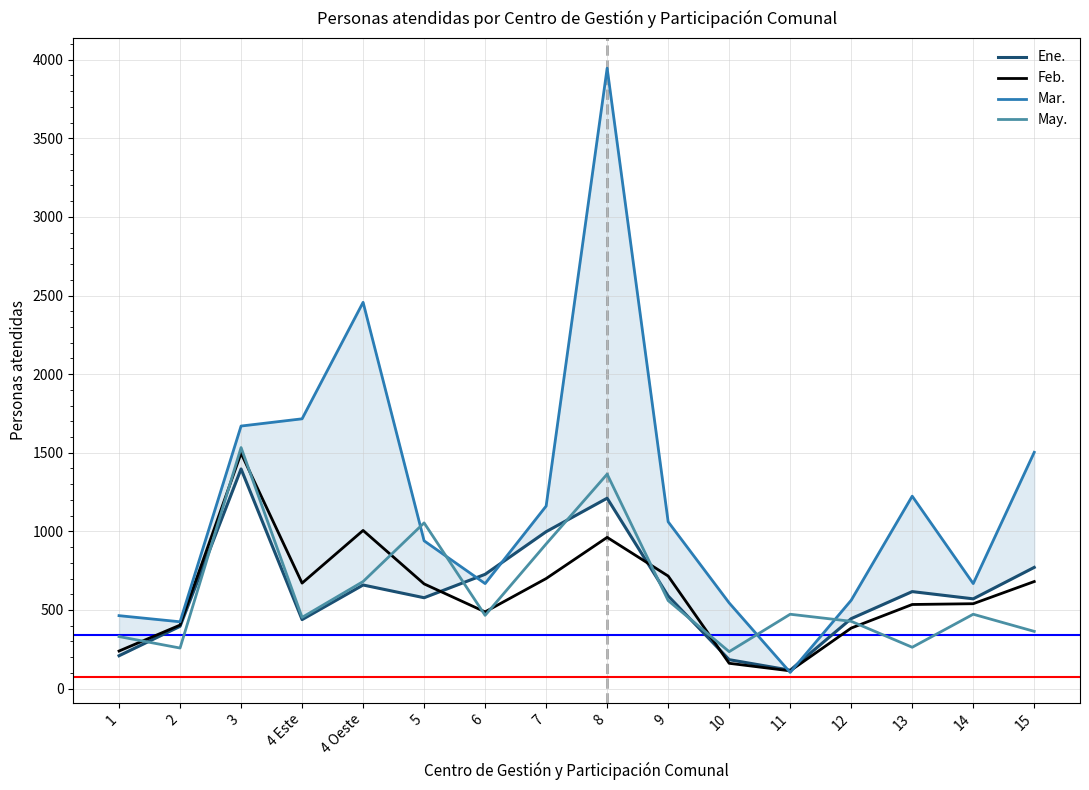

Reading left to right, list all the values displayed in this chart.

Ene.: 209	396	1397	439	659	578	727	998	1211	589	184	117	445	617	571	771
Feb.: 239	404	1497	671	1006	666	488	700	962	716	161	113	385	535	540	681
Mar.: 464	425	1670	1716	2457	940	668	1161	3946	1061	545	103	562	1224	668	1503
May.: 331	258	1533	453	681	1054	466	920	1364	560	235	473	428	263	473	364